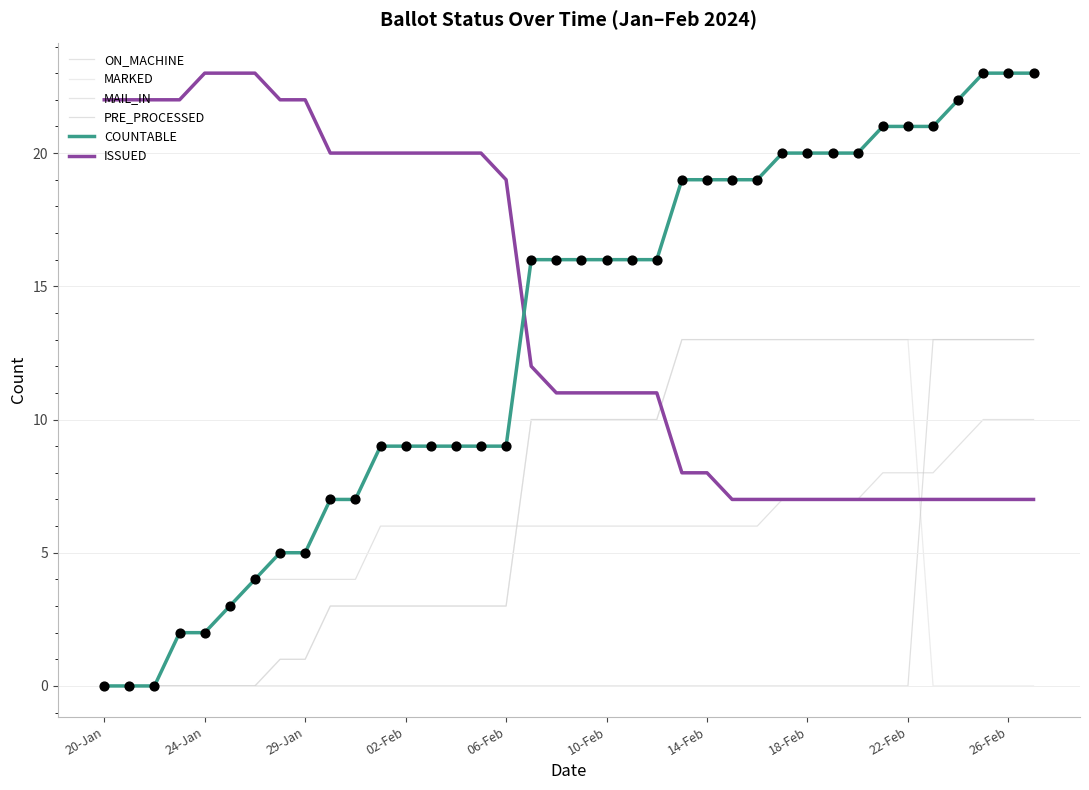

Is this an area chart (filled region under the line)?

No